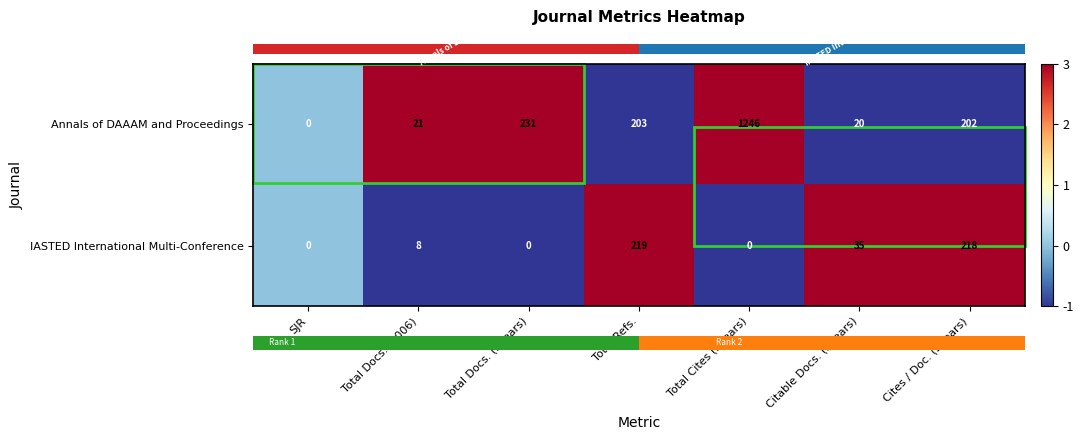

What value does the IASTED International Multi-Conference series have at Citable Docs. (3years)?

35